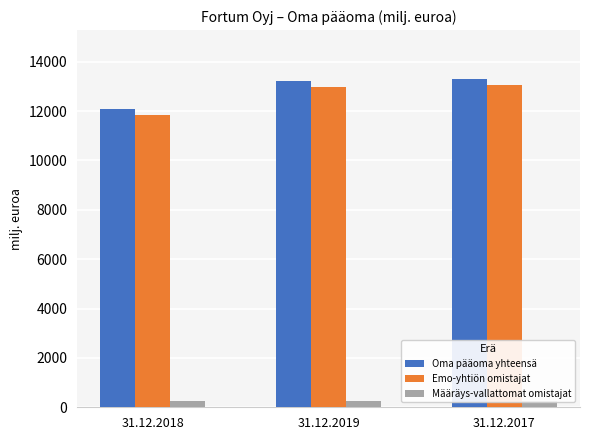

Where is Oma pääoma yhteensä nearest to the value 12682?

31.12.2019